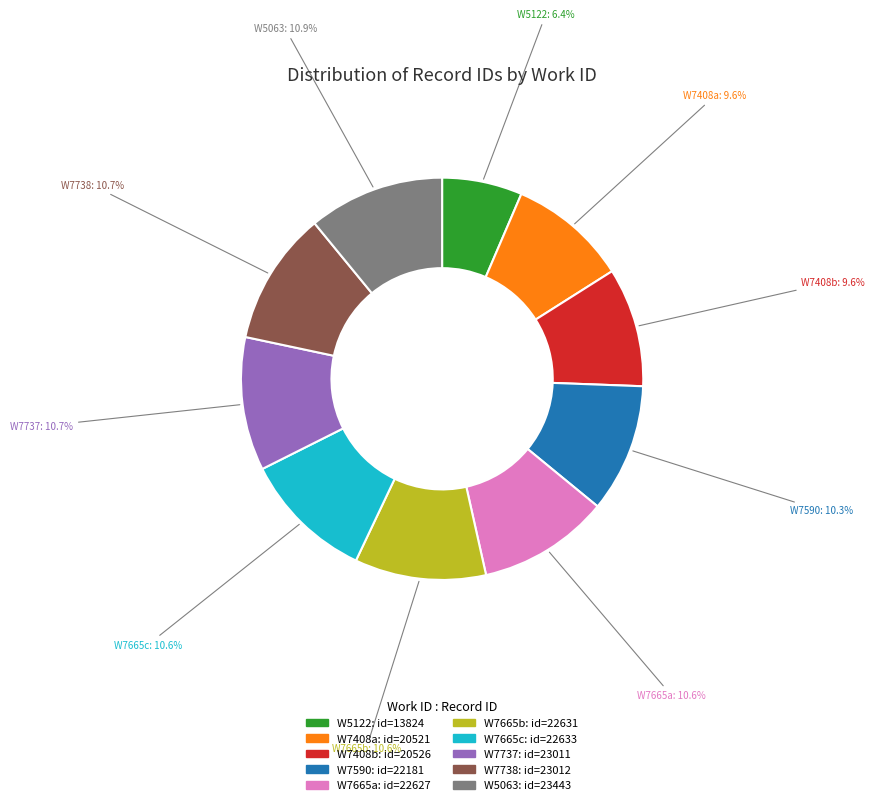

What is the ratio of the value at W7590 to the value at W7665a?

1.0